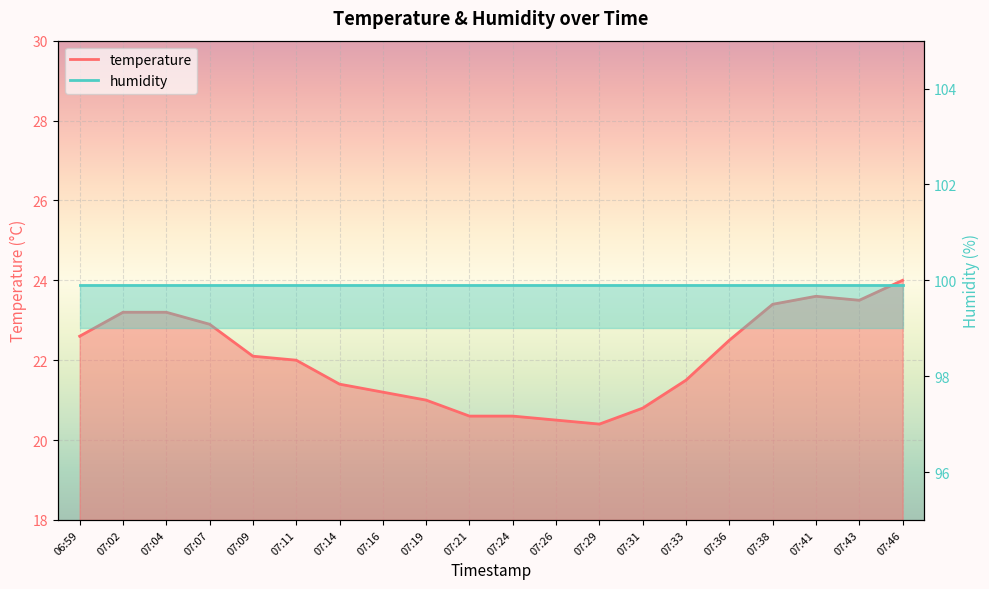

What is the change in value from 07:26 to 07:46?

+3.5